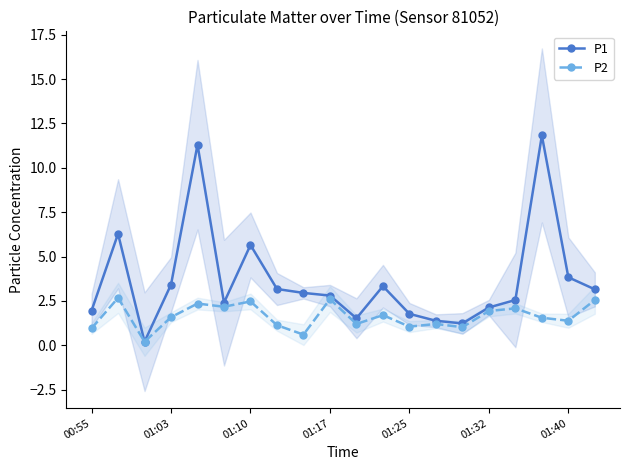

Reading right to left, list all the values displayed in this chart.

P1: 3.1	3.8	11.8	2.5	2.1	1.2	1.4	1.8	3.3	1.5	2.8	3.0	3.2	5.7	2.4	11.3	3.4	0.2	6.3	1.9
P2: 2.5	1.4	1.6	2.1	1.9	1.0	1.2	1.1	1.7	1.2	2.6	0.6	1.1	2.5	2.2	2.4	1.6	0.2	2.7	0.9